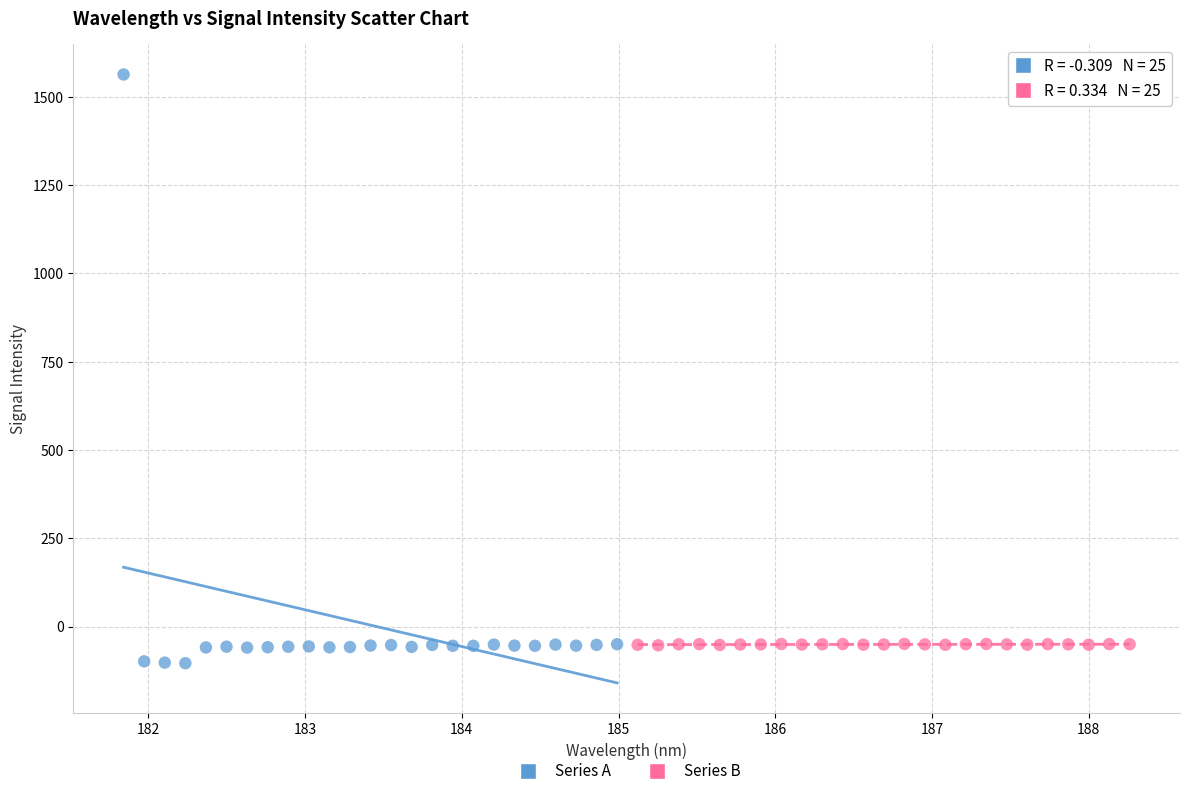

Which series has the widest spread of Y values?

Series A